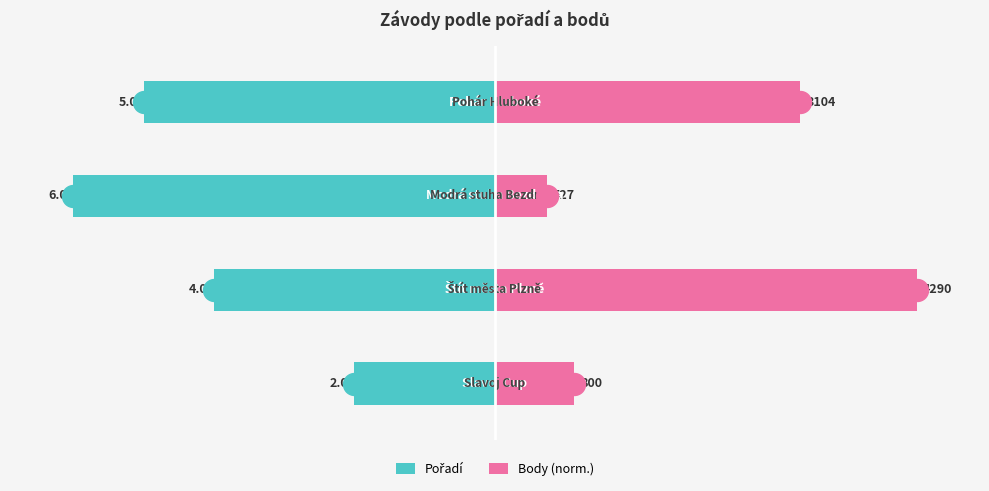

Which series reaches the maximum Y coordinate?

Body (norm.)